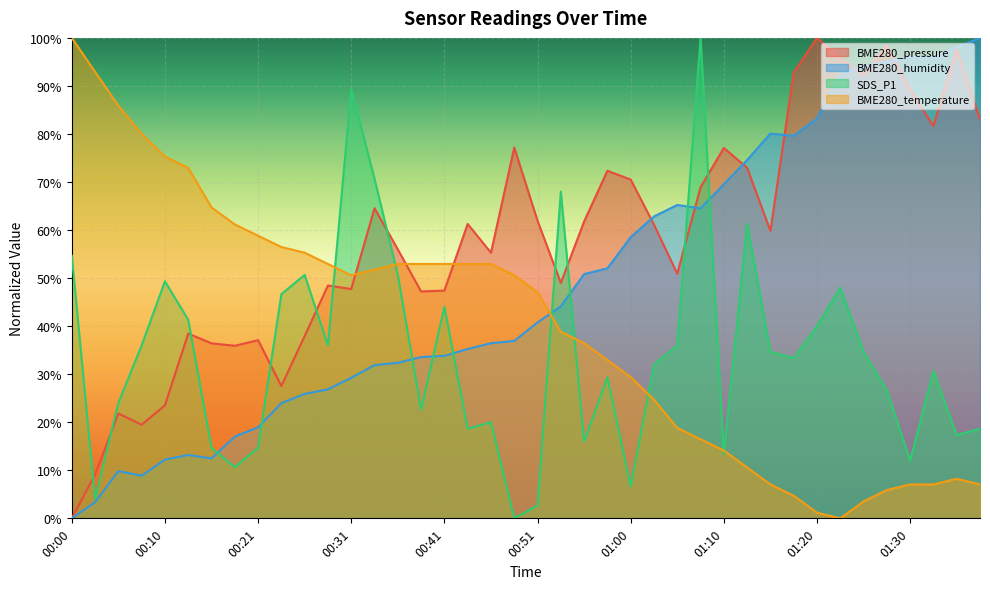

List the series in order of their peak value, lowest first.

BME280_pressure, BME280_humidity, SDS_P1, BME280_temperature